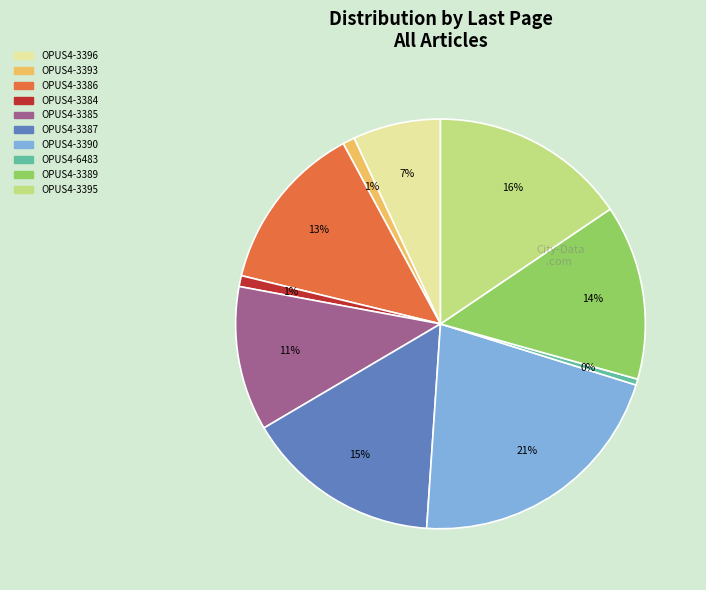

To the nearest percent, what is the average slice percentage?

10%